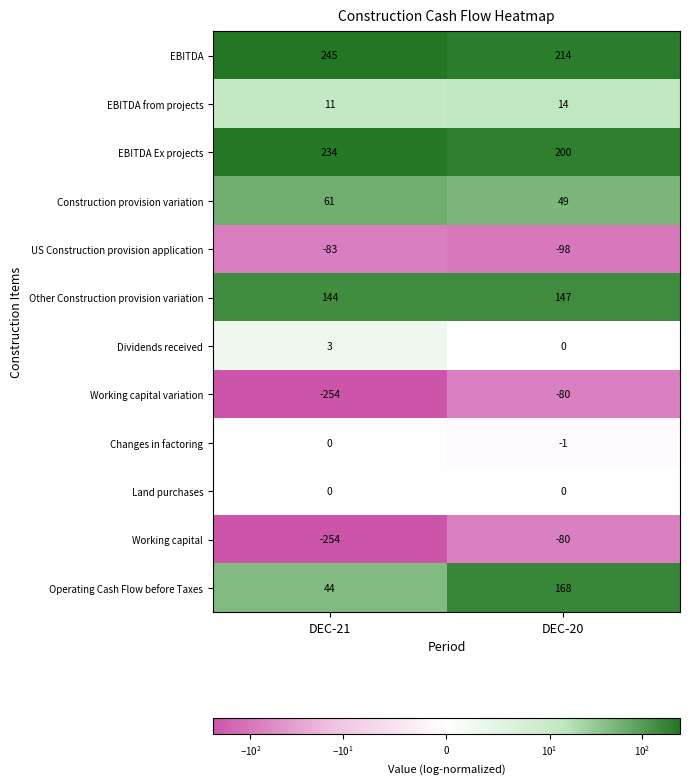

Which label corresponds to the largest value in the chart?

DEC-21